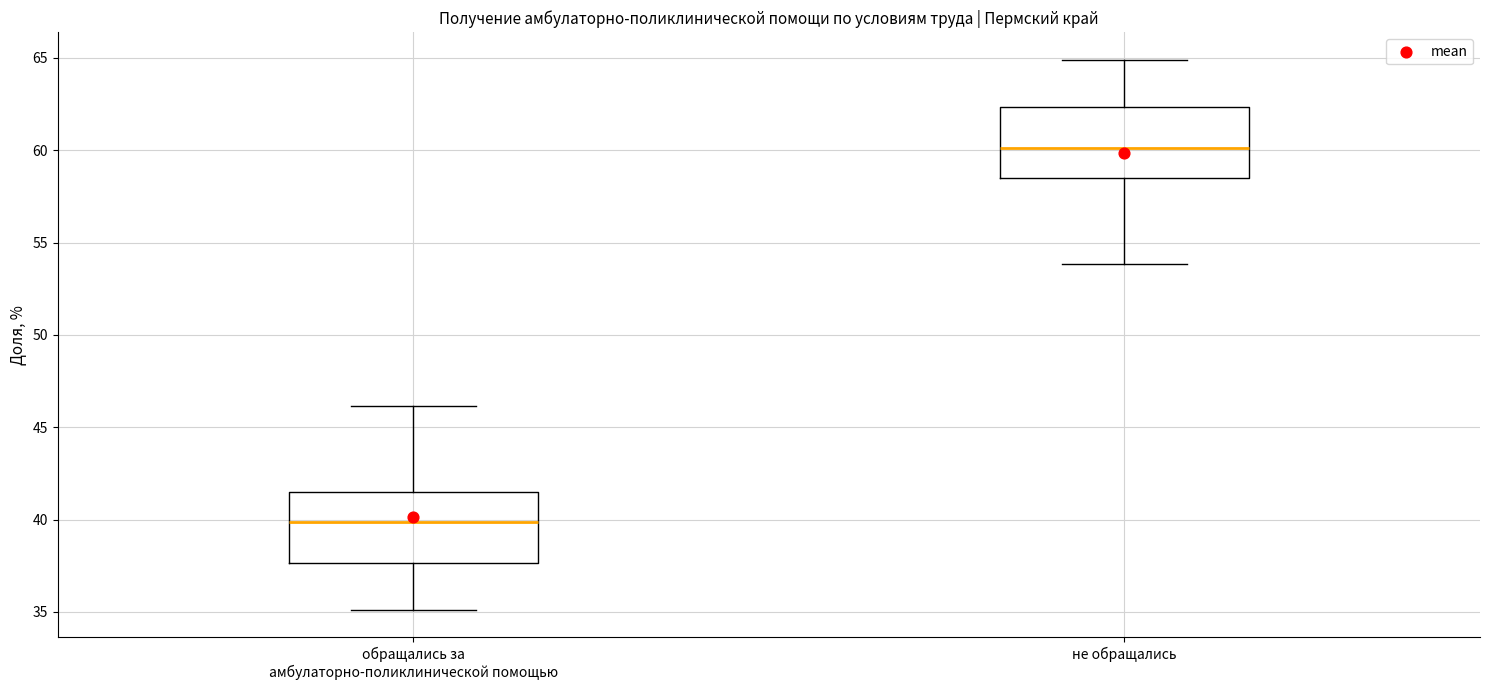

Which box's median line is the highest?

не обращались